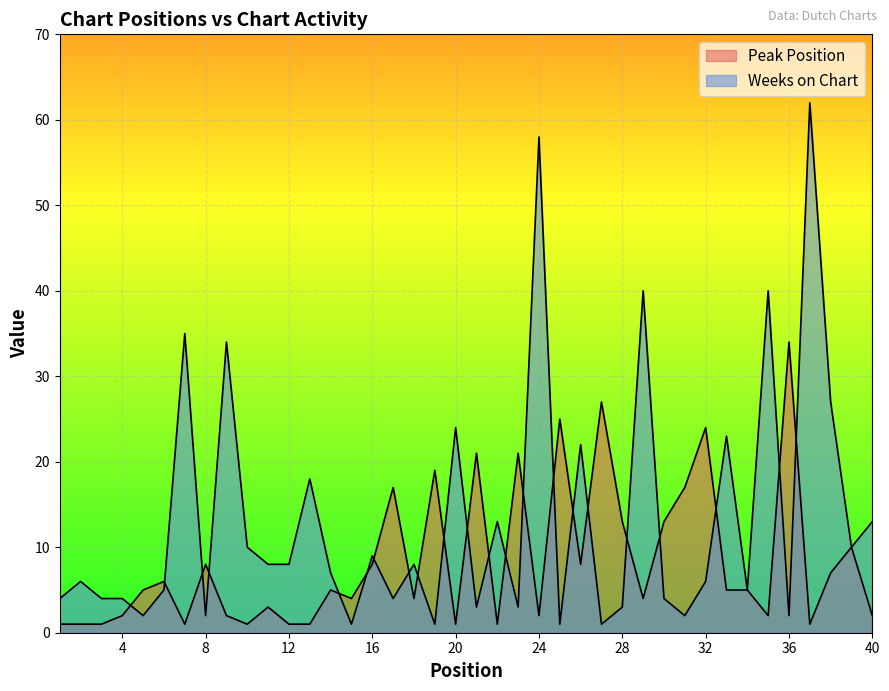

At which category is the sum across all series the highest?

37